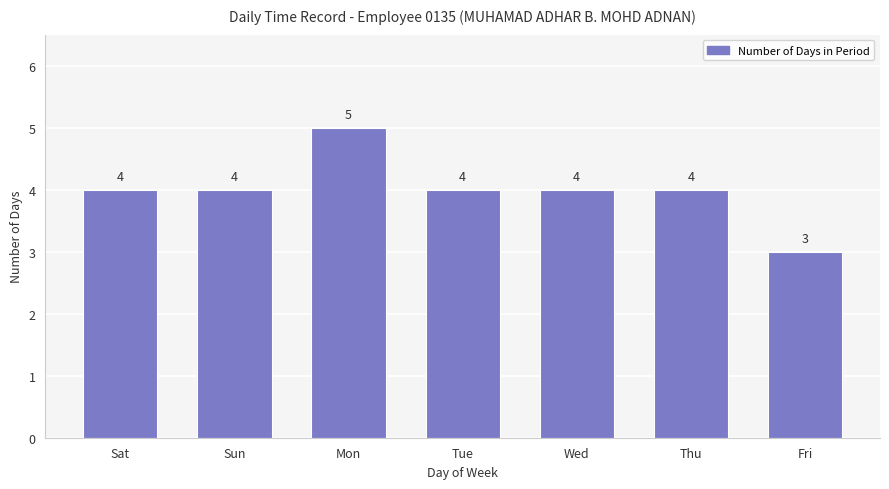

How many distinct data groups are displayed?

1